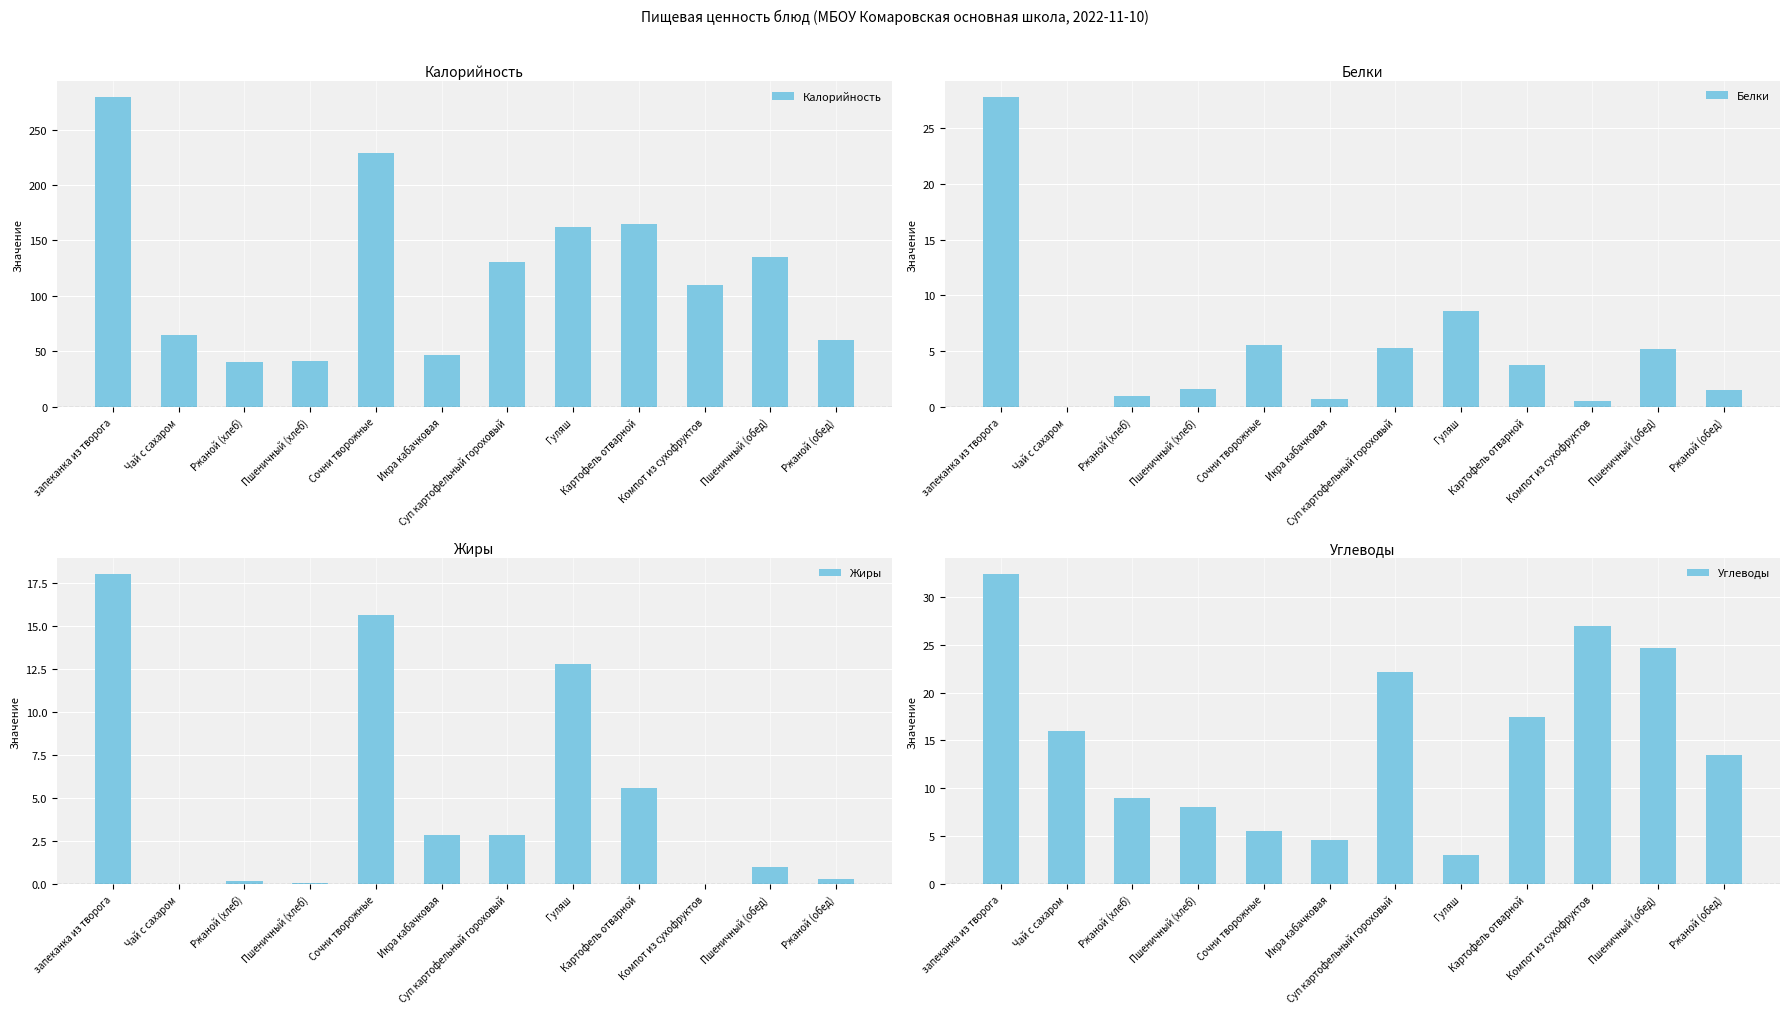

True or false: Углеводы has a value of 8.3 at Ржаной (обед).

False